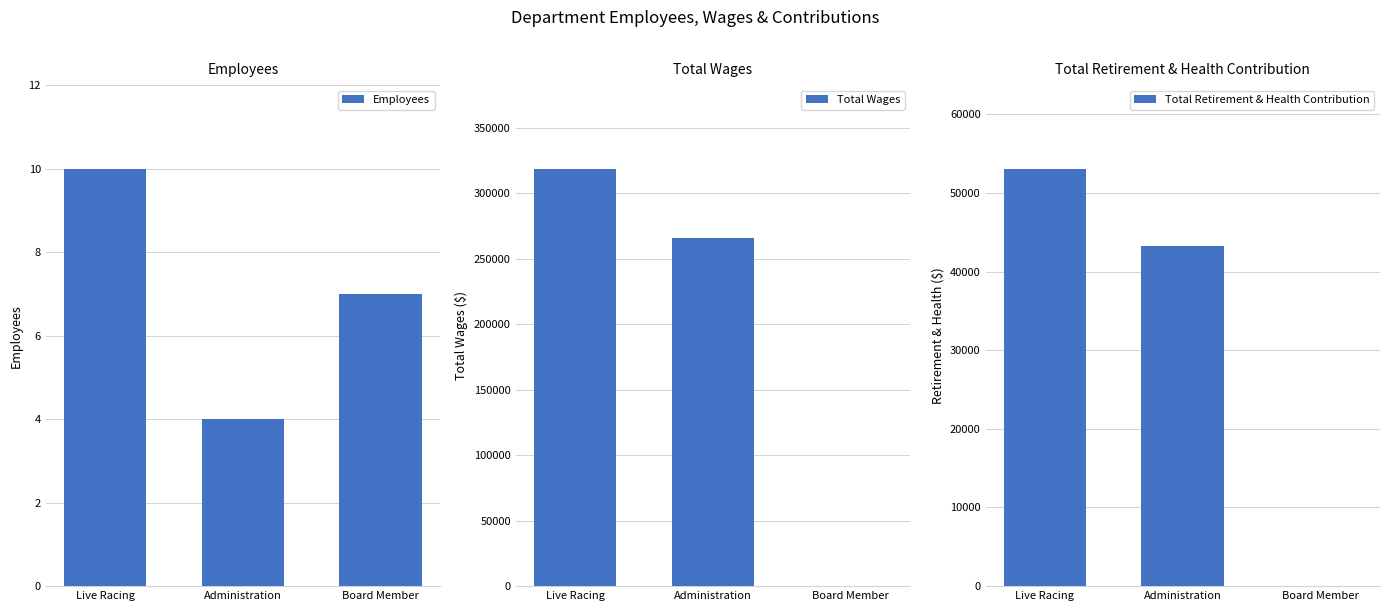

What is the total value across all series at Administration?

308638